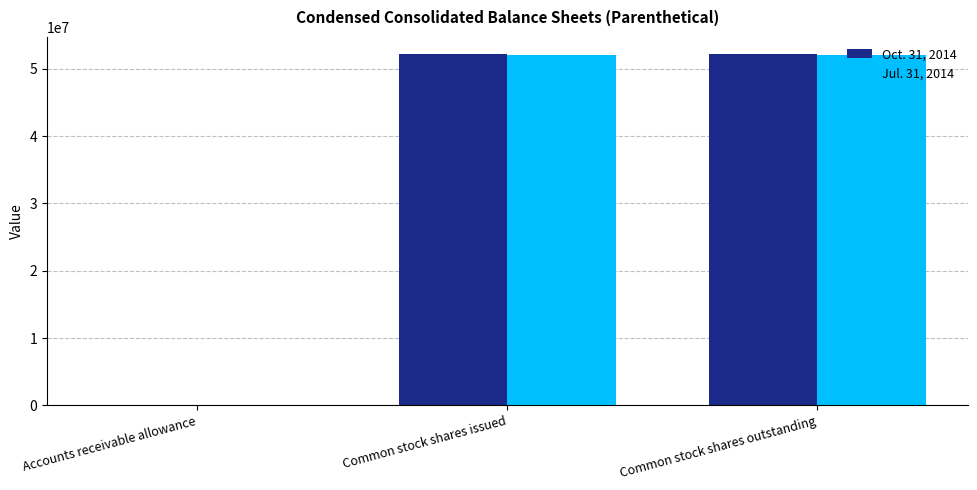

Reading left to right, transcribe all the data shown in this chart.

Oct. 31, 2014: 61	52105338	52105338
Jul. 31, 2014: 63	52100763	52100763